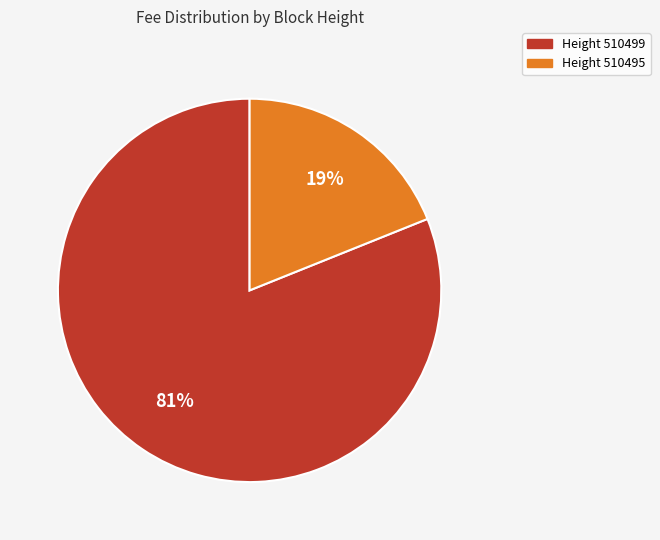

To the nearest percent, what is the difference between the largest and smallest slice percentages?

62%